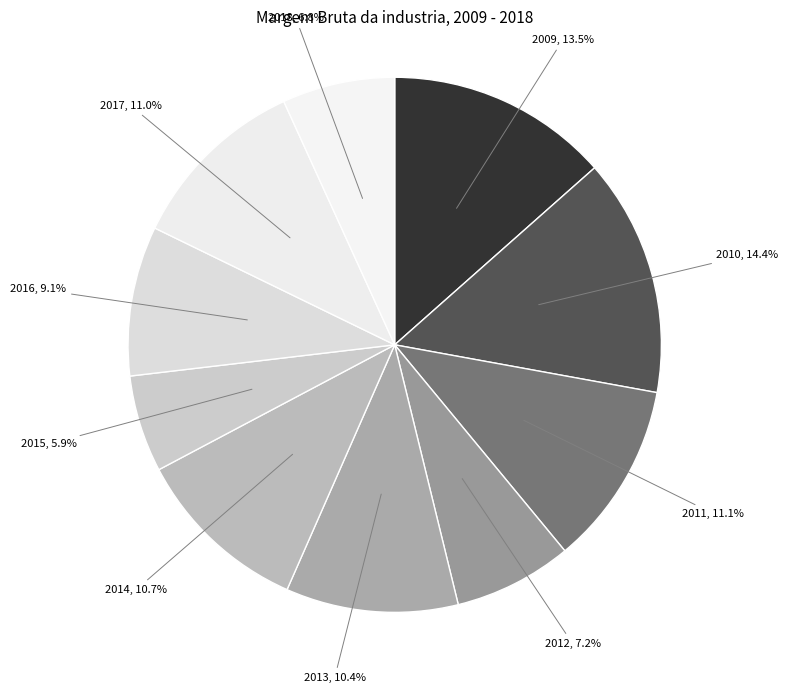

How many segments does this pie chart have?

10